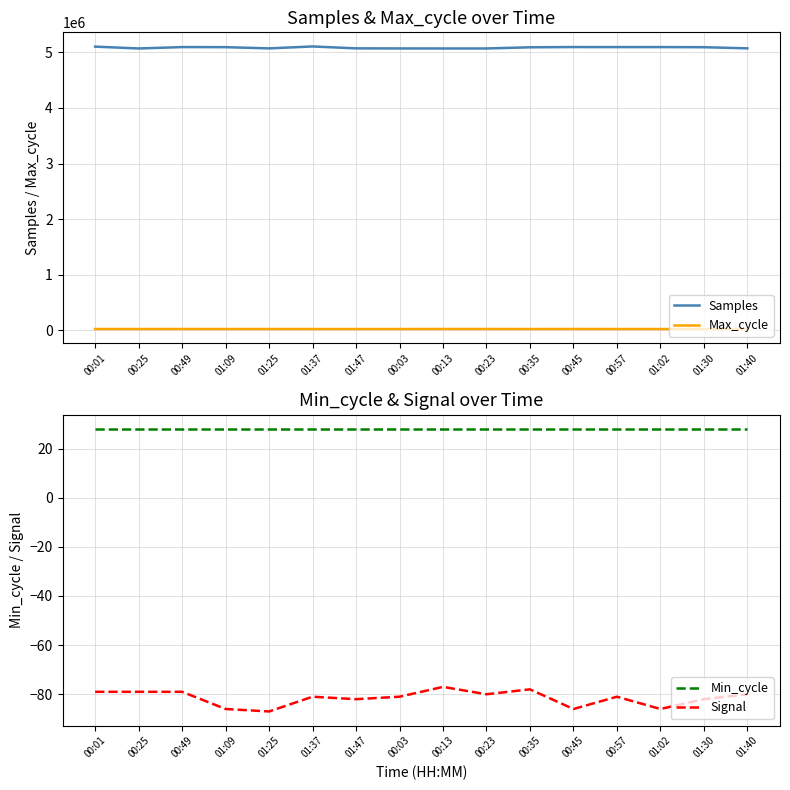

What is the sum of the Max_cycle values at 00:57 and 00:35?

39877